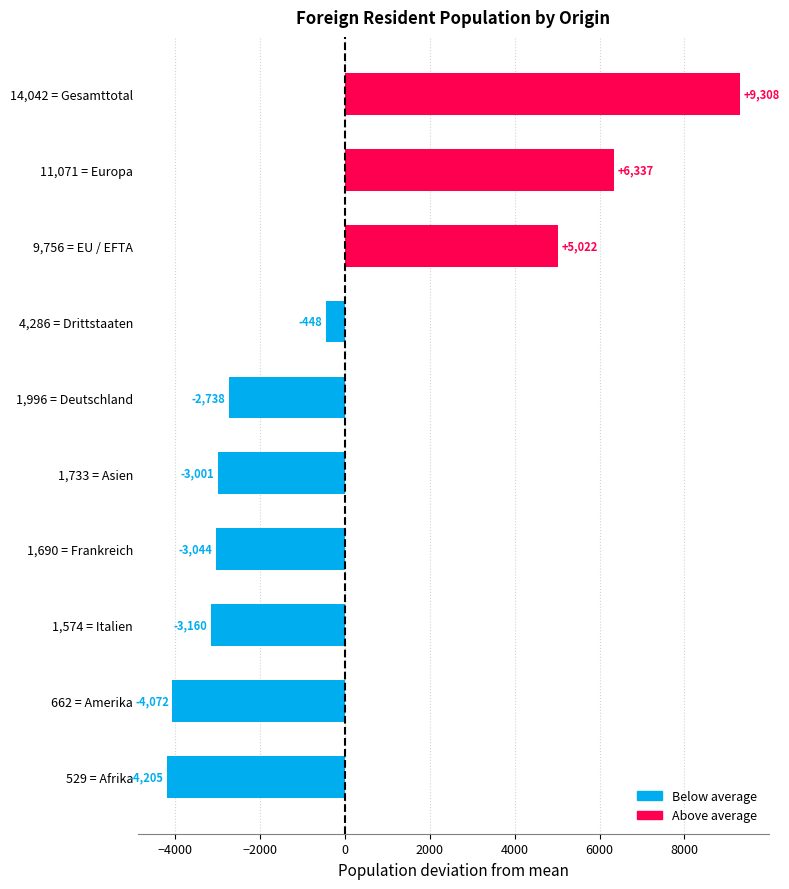

What is the difference between the values at 1,574 = Italien and 529 = Afrika?

1045.0